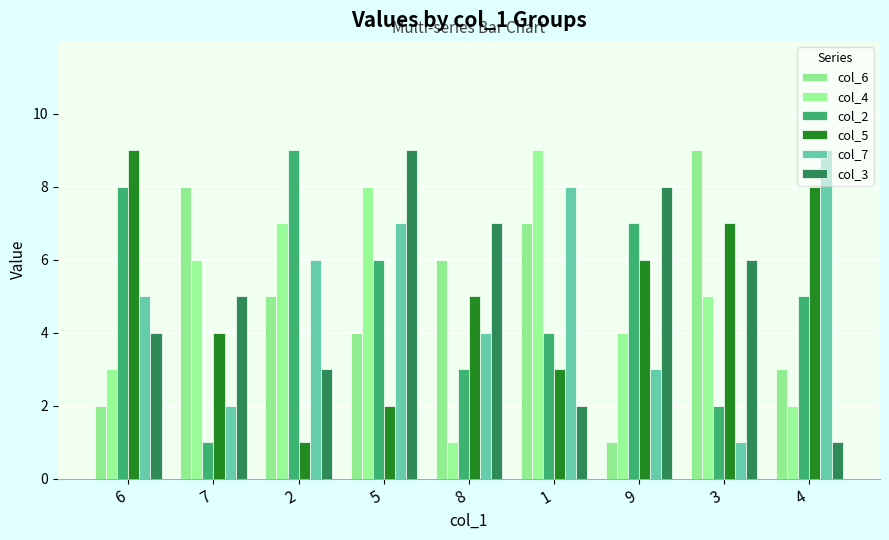

Count the number of data series in this chart.

6